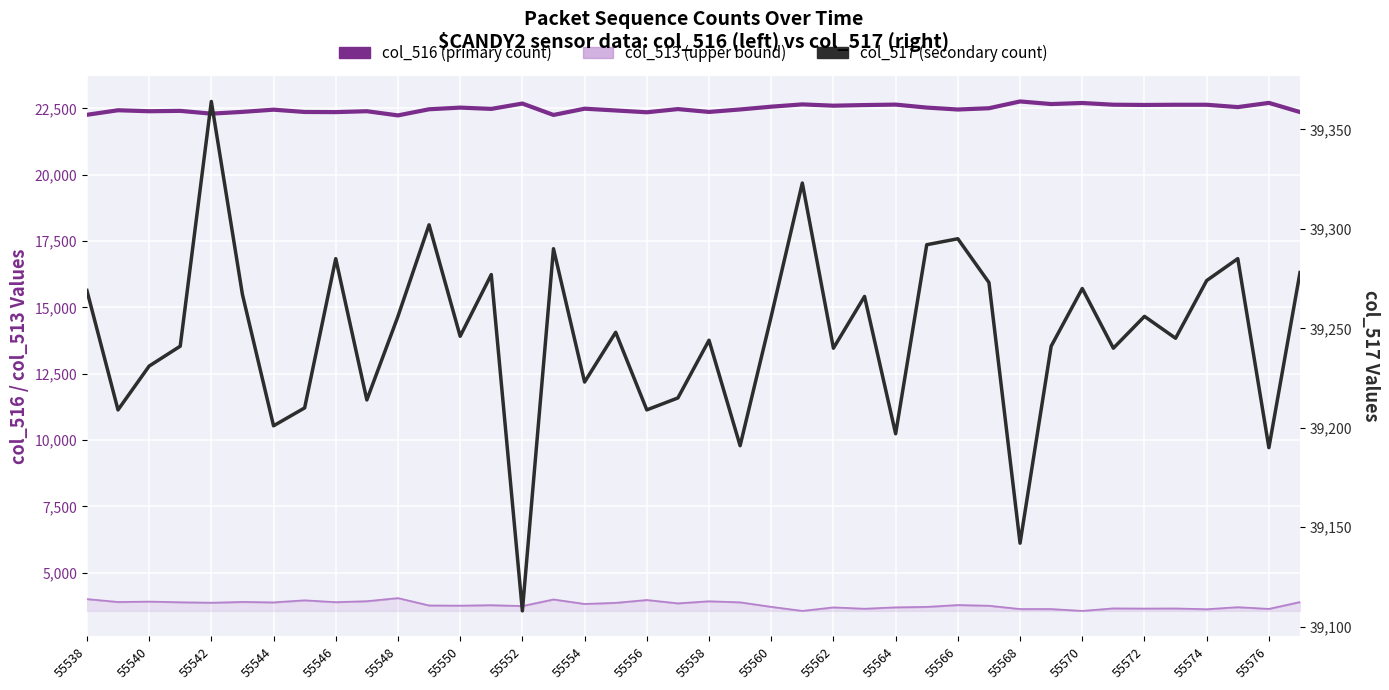

The value of col_517 (secondary count) at 55552 is 8428. True or false?

False